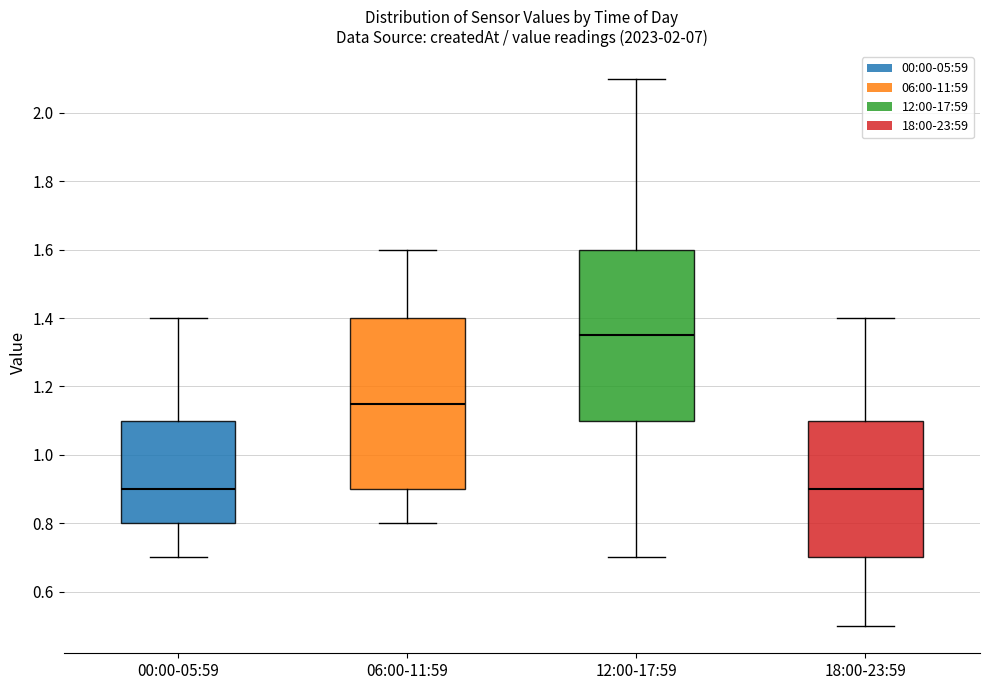

Reading left to right, transcribe this box plot: for each box, give where its median line is, the range the box spans, and where its two whiskers end, as read against the y-axis. The values are not printed on the chart, so give them approximately, as read against the axis.

00:00-05:59: median 0.90, box 0.80 to 1.10, whiskers 0.70 to 1.40
06:00-11:59: median 1.16, box 0.90 to 1.40, whiskers 0.80 to 1.60
12:00-17:59: median 1.36, box 1.10 to 1.60, whiskers 0.70 to 2.10
18:00-23:59: median 0.90, box 0.70 to 1.10, whiskers 0.50 to 1.40